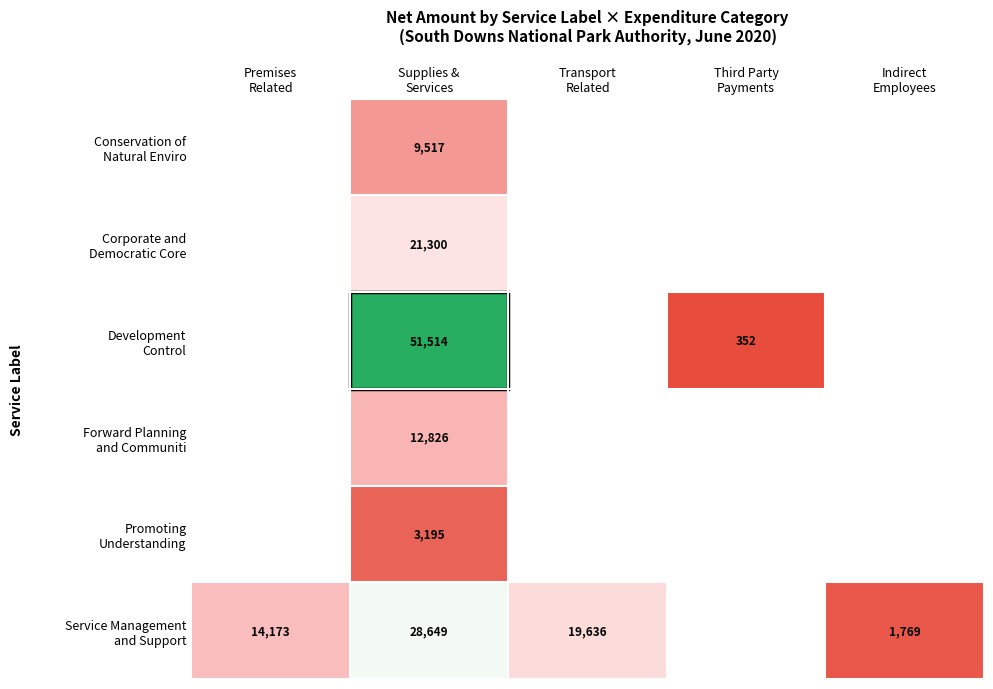

What is the lowest value of the Service Management and Support series?

1769.0